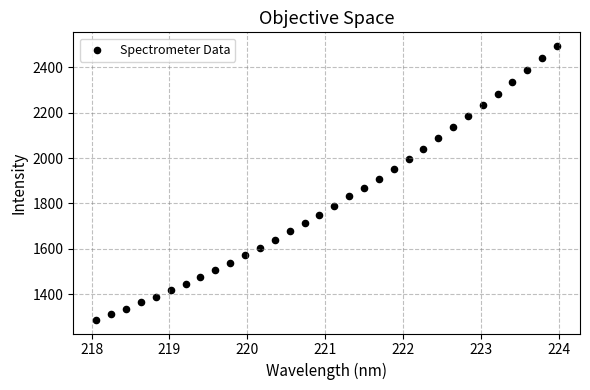

What is the range of Y values (max minus min)?

1207.7